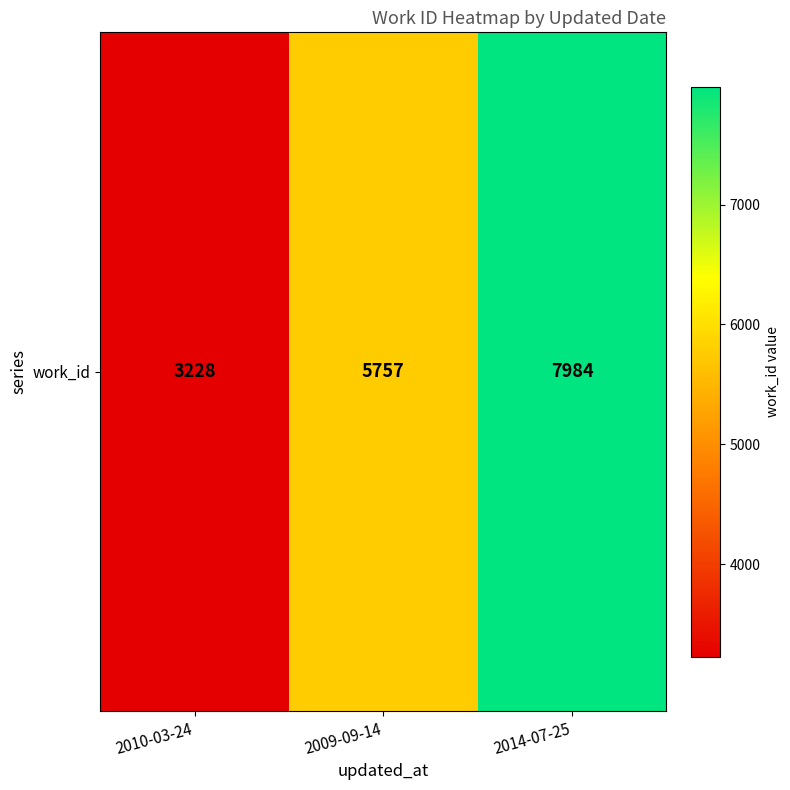

How many values exceed 5757?

1